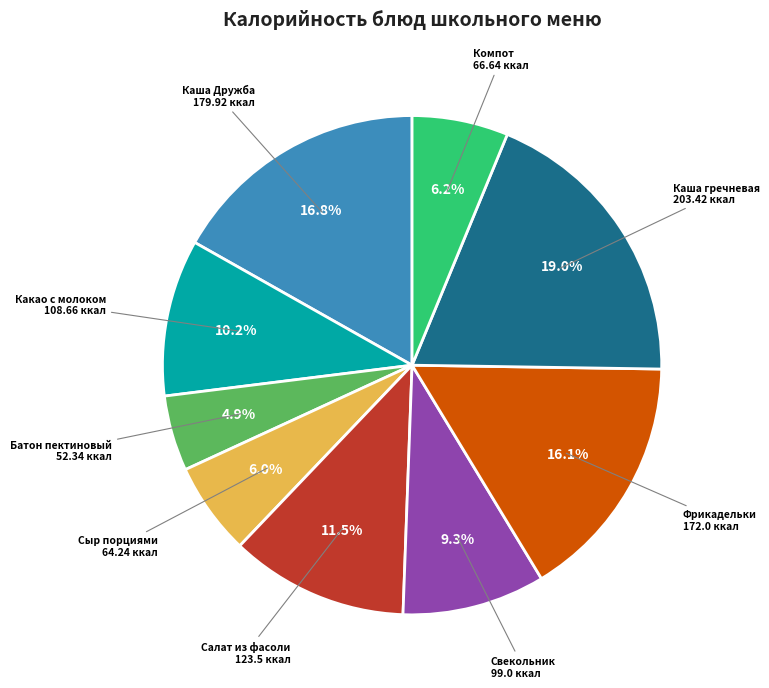

Is there any slice that represents more than half of the pie?

No